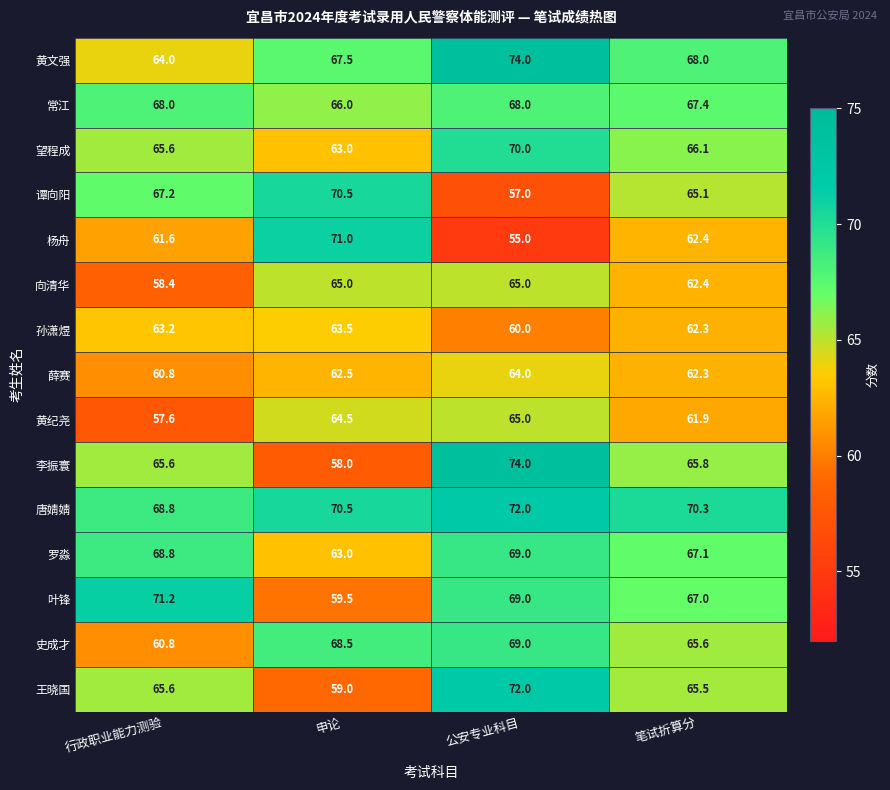

What is the average value of the 杨舟 series?

62.5